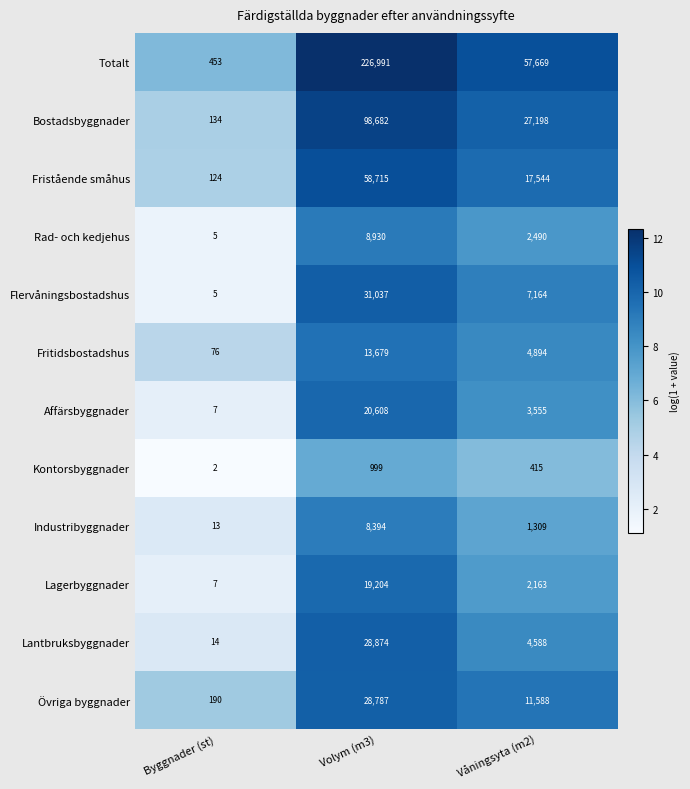

True or false: Övriga byggnader has a value of 11588 at Våningsyta (m2).

True